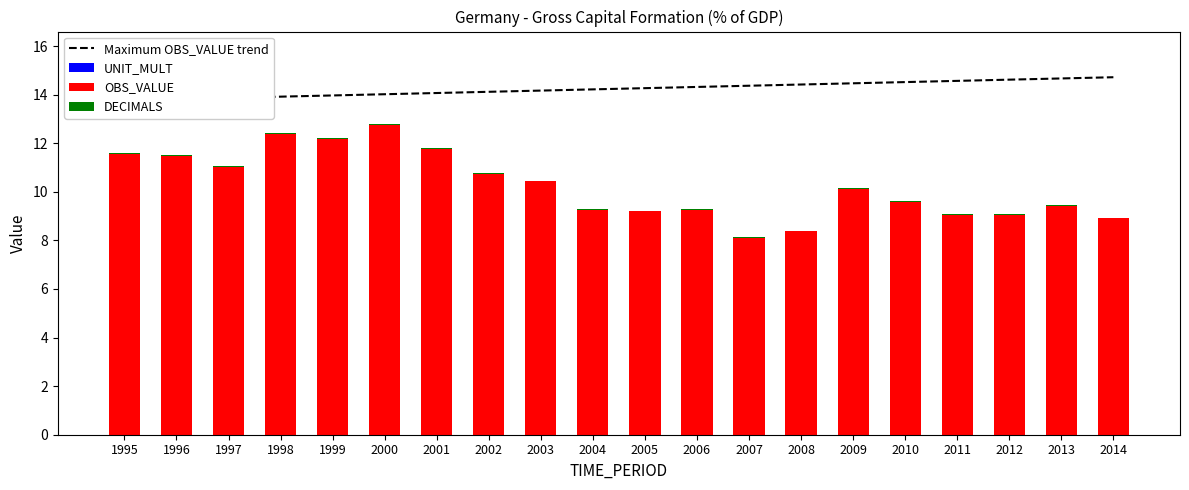

At which label does Maximum OBS_VALUE trend first exceed 14?

2000